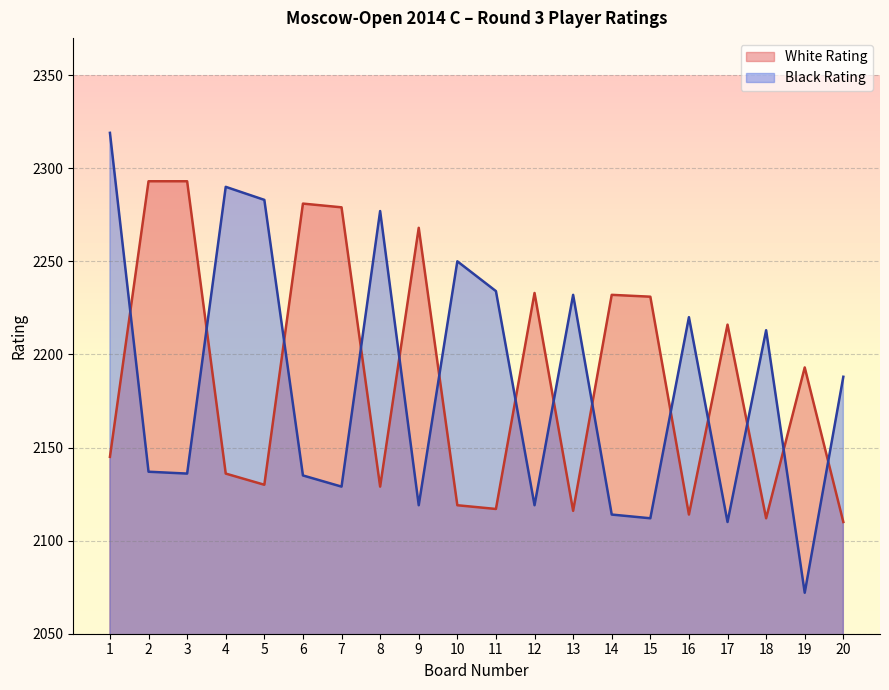

How many times do Black Rating and White Rating cross each other?

14